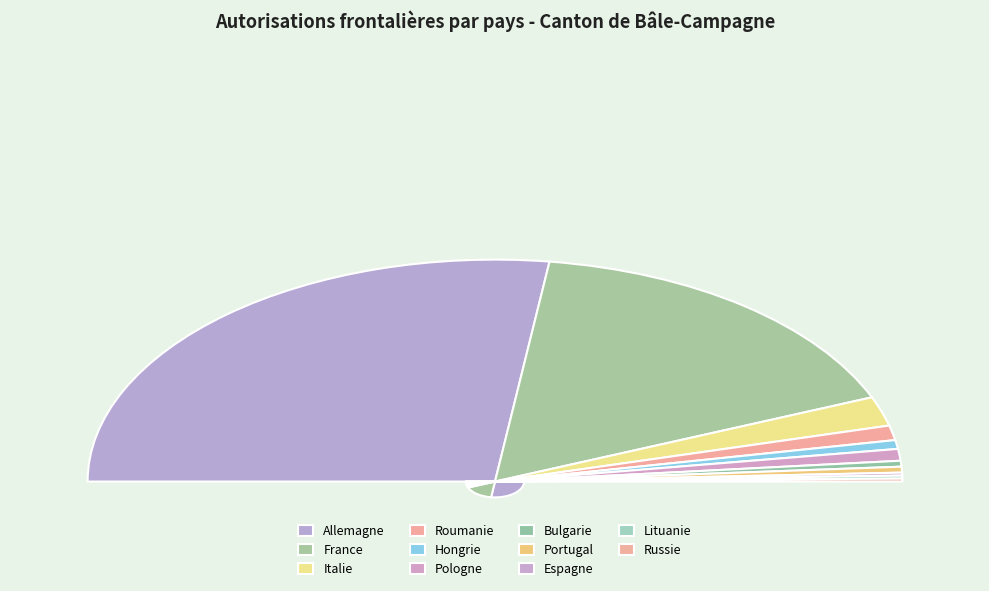

What portion of the pie excludes Russie?

99.6%